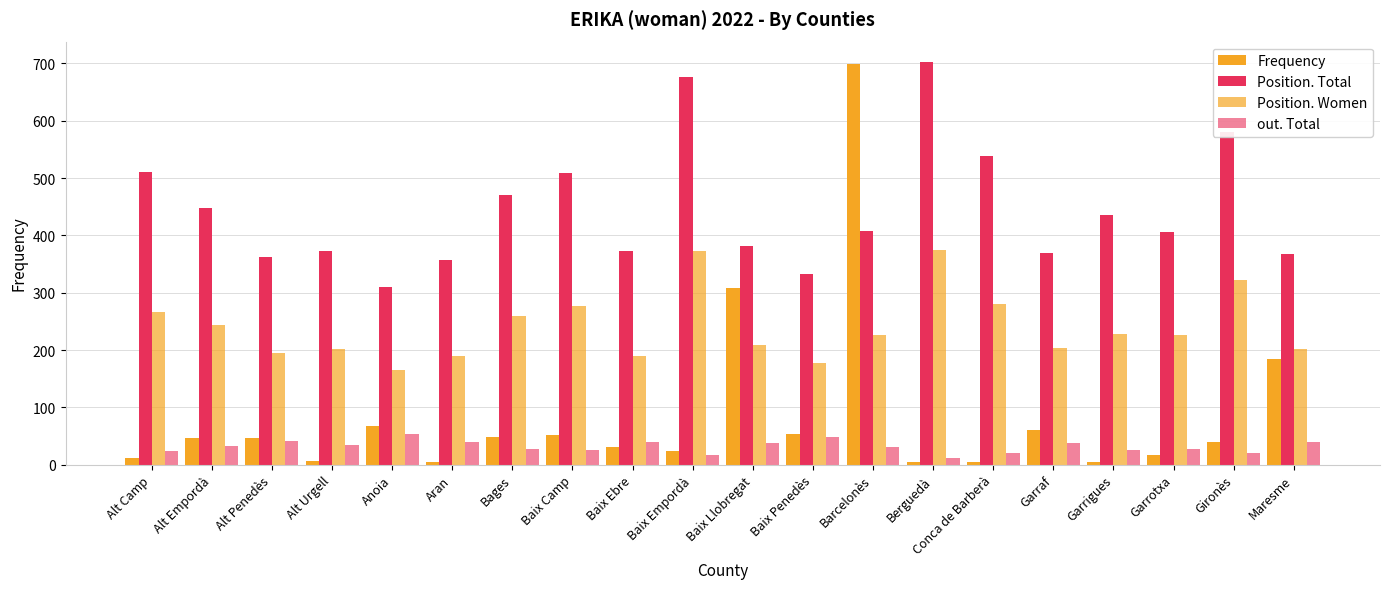

Reading left to right, transcribe all the data shown in this chart.

Frequency: Alt Camp=11	Alt Empordà=46	Alt Penedès=46	Alt Urgell=7	Anoia=67	Aran=4	Bages=49	Baix Camp=52	Baix Ebre=31	Baix Empordà=23	Baix Llobregat=309	Baix Penedès=54	Barcelonès=699	Berguedà=5	Conca de Barberà=4	Garraf=60	Garrigues=5	Garrotxa=17	Gironès=39	Maresme=184
Position. Total: Alt Camp=511	Alt Empordà=448	Alt Penedès=362	Alt Urgell=372	Anoia=310	Aran=357	Bages=471	Baix Camp=509	Baix Ebre=372	Baix Empordà=677	Baix Llobregat=381	Baix Penedès=332	Barcelonès=407	Berguedà=703	Conca de Barberà=539	Garraf=370	Garrigues=436	Garrotxa=406	Gironès=581	Maresme=367
Position. Women: Alt Camp=267	Alt Empordà=244	Alt Penedès=195	Alt Urgell=201	Anoia=165	Aran=190	Bages=260	Baix Camp=276	Baix Ebre=189	Baix Empordà=372	Baix Llobregat=209	Baix Penedès=178	Barcelonès=227	Berguedà=374	Conca de Barberà=280	Garraf=204	Garrigues=228	Garrotxa=227	Gironès=323	Maresme=202
out. Total: Alt Camp=24	Alt Empordà=32	Alt Penedès=41	Alt Urgell=34	Anoia=54	Aran=39	Bages=27	Baix Camp=26	Baix Ebre=39	Baix Empordà=17	Baix Llobregat=37	Baix Penedès=48	Barcelonès=31	Berguedà=12	Conca de Barberà=20	Garraf=38	Garrigues=26	Garrotxa=28	Gironès=20	Maresme=40